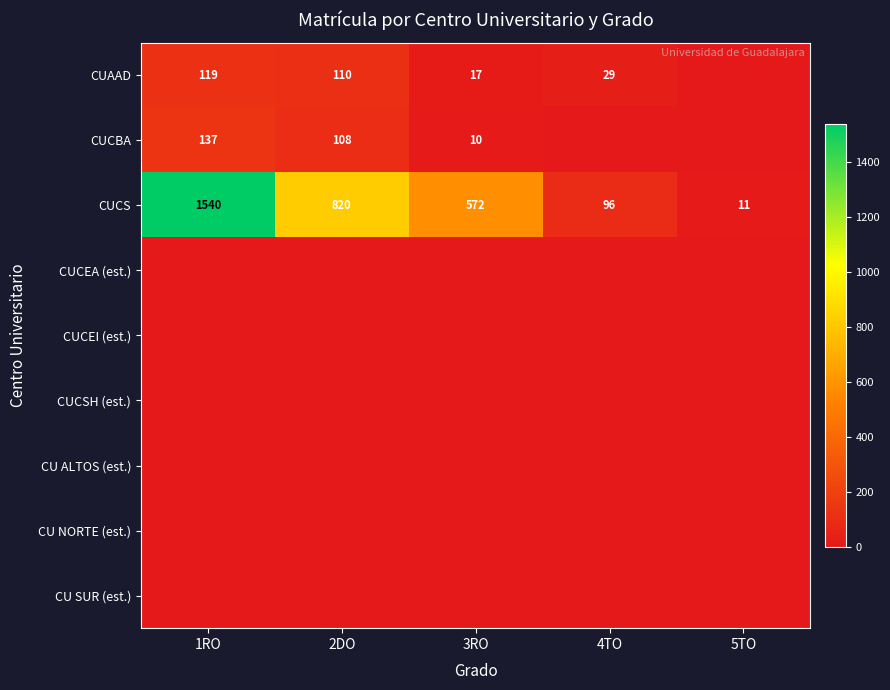

What is the difference between the second highest and second lowest values in the CUCS series?

724